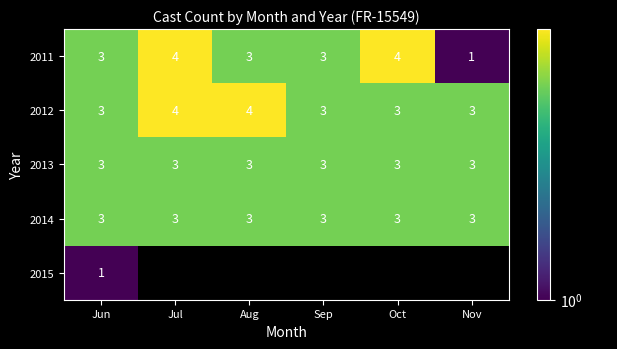

What is the approximate value of 2014 at Aug?

3